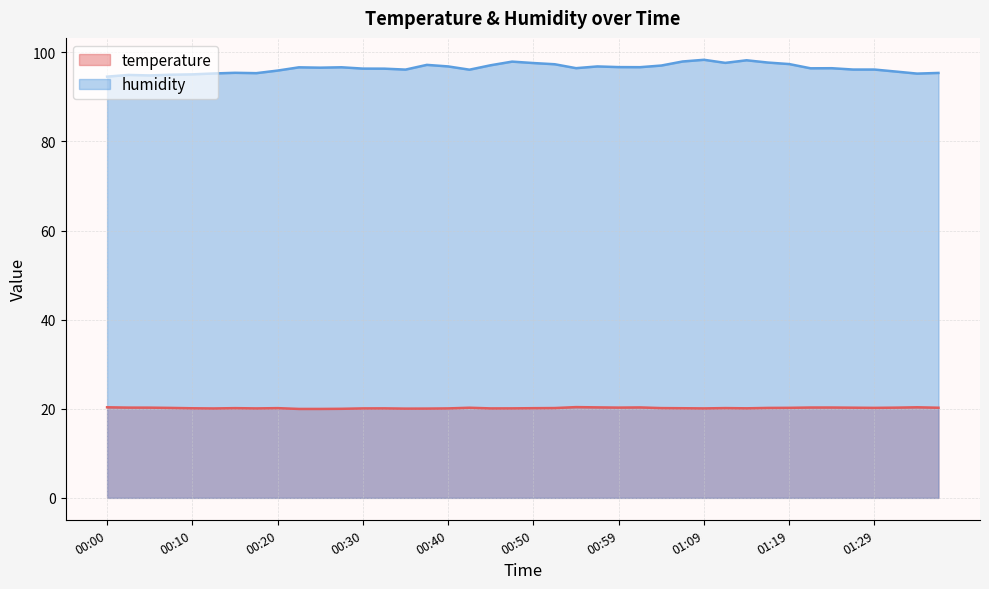

How many data points in temperature are above 20?

37